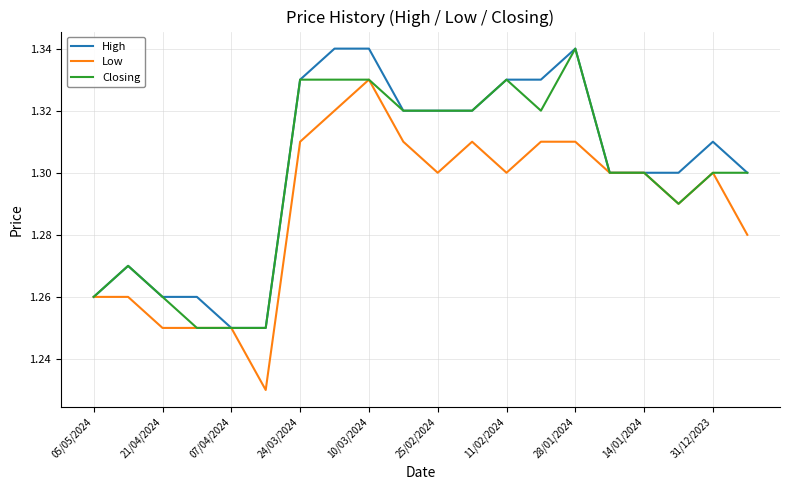

Rank the series by their average value, from highest to lowest.

High, Closing, Low